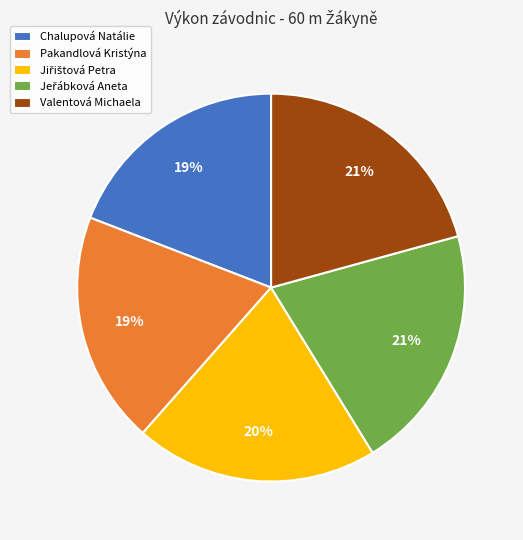

What percentage is the Valentová Michaela slice, to the nearest percent?

21%